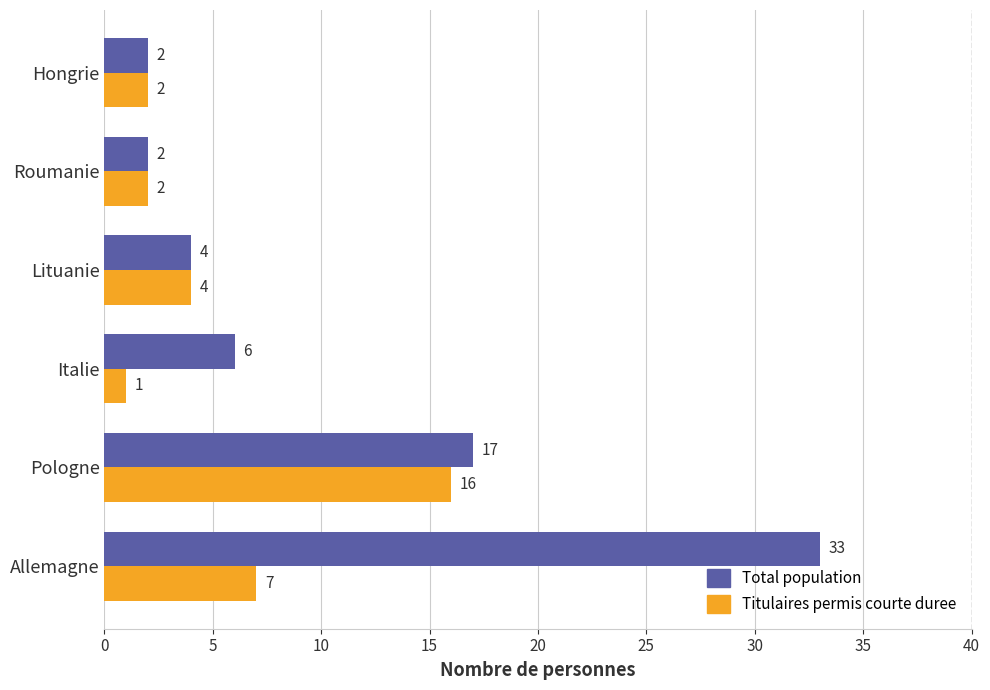

Rank the series by their average value, from highest to lowest.

Total population, Titulaires permis courte duree